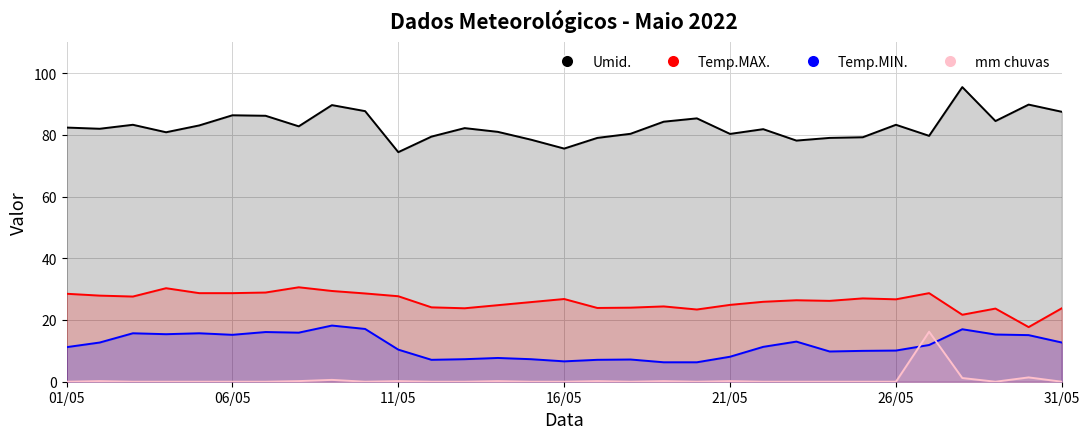

How many data points does each series have?

31